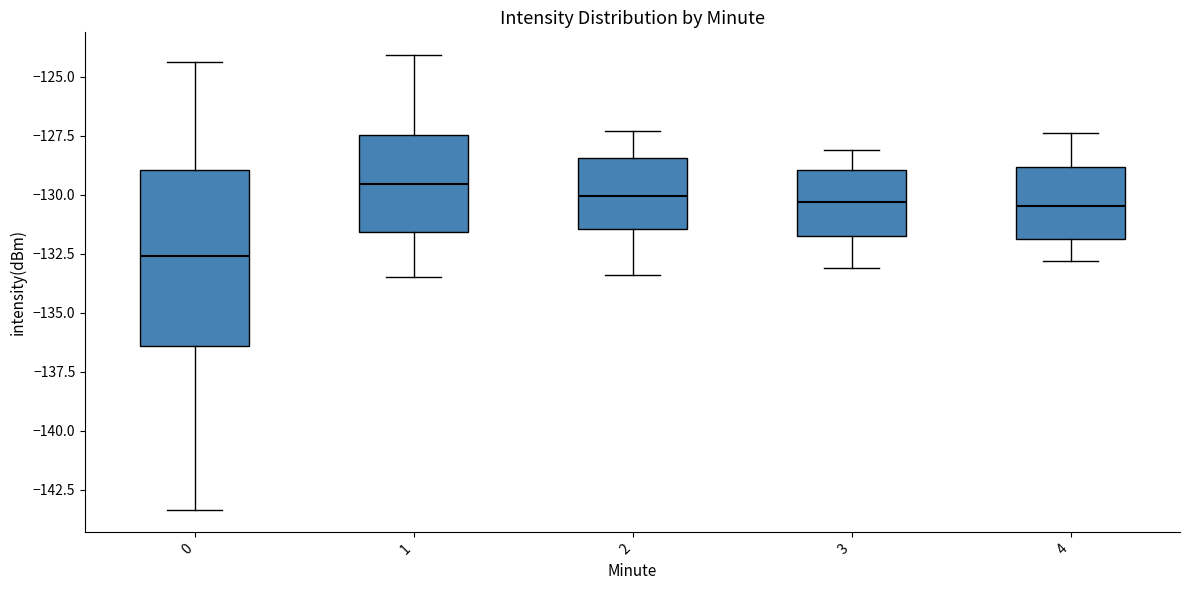

Where does the lower whisker of the box at x = 0 end on the y-axis? The values are not printed on the chart, so give them approximately, as read against the axis.

-143.5